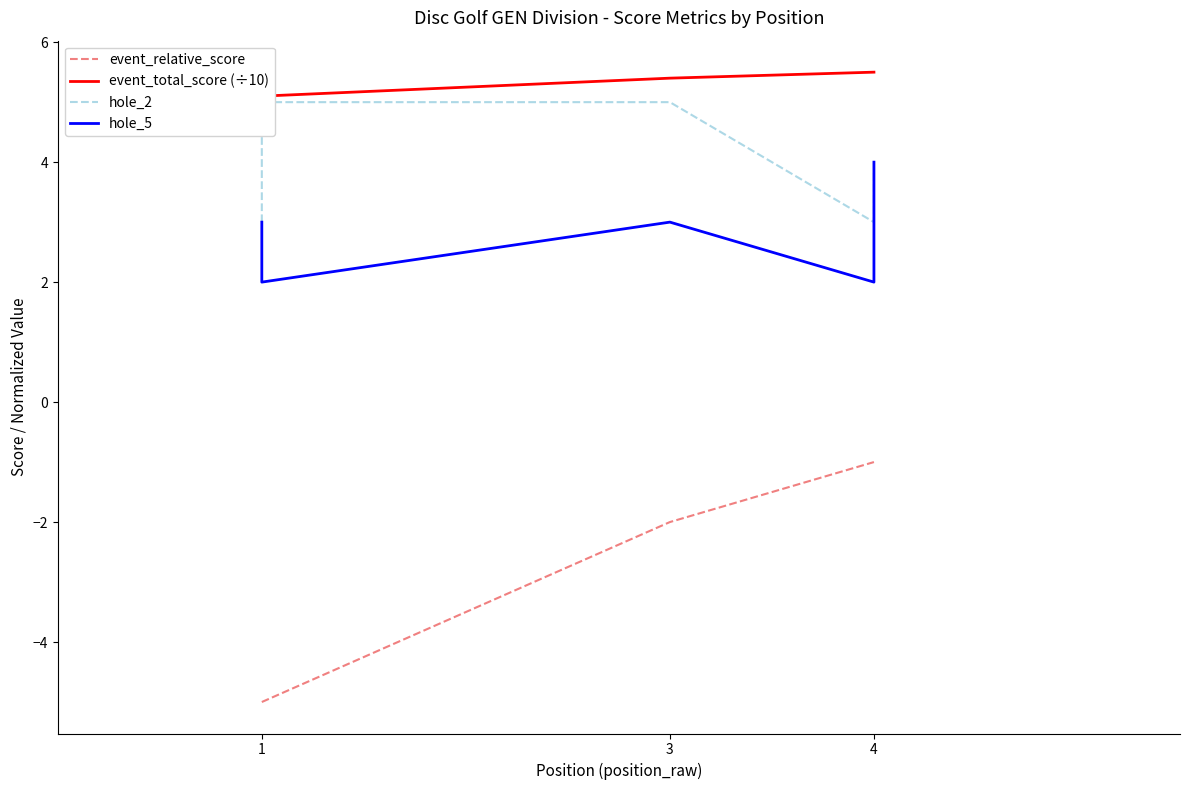

In hole_5, how many points are higher than both neighbors (excluding endpoints)?

1